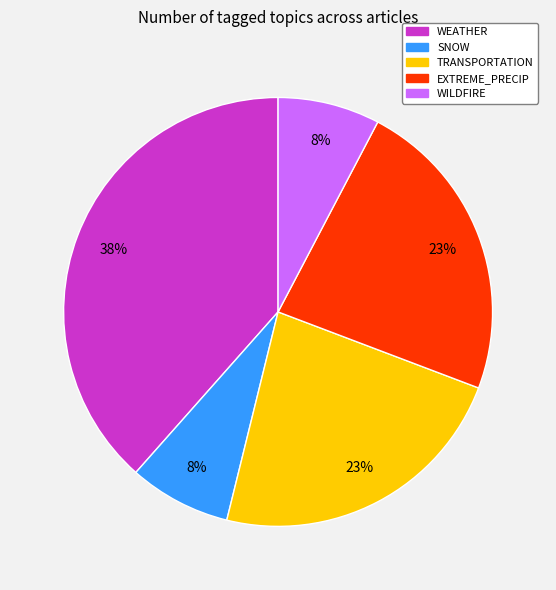

To the nearest percent, what is the average slice percentage?

20%